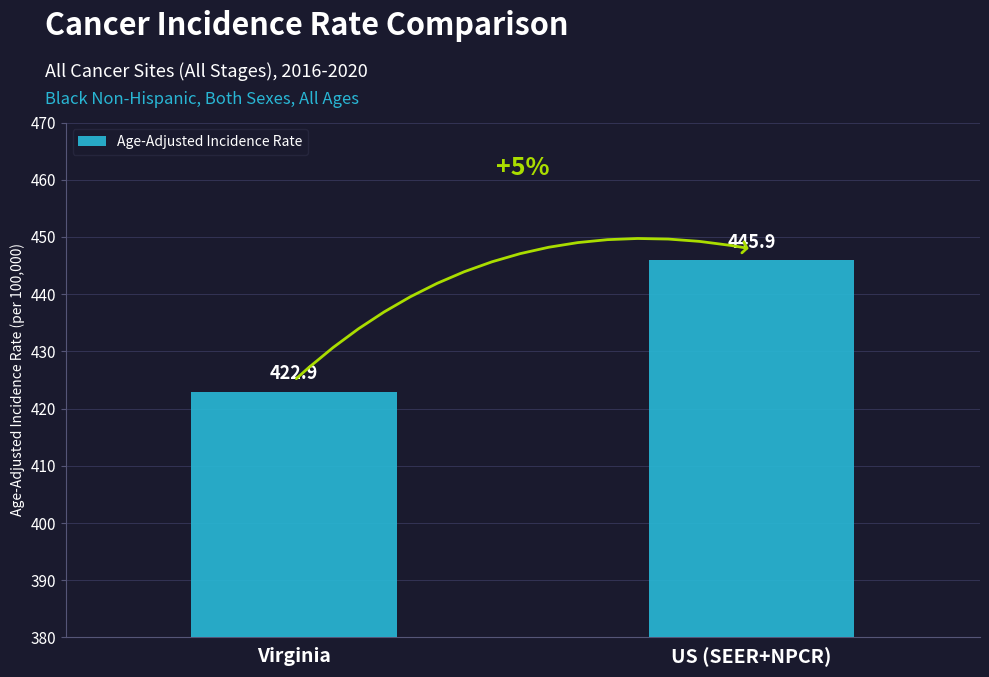

What is the difference between the values at Virginia and US (SEER+NPCR)?

23.0